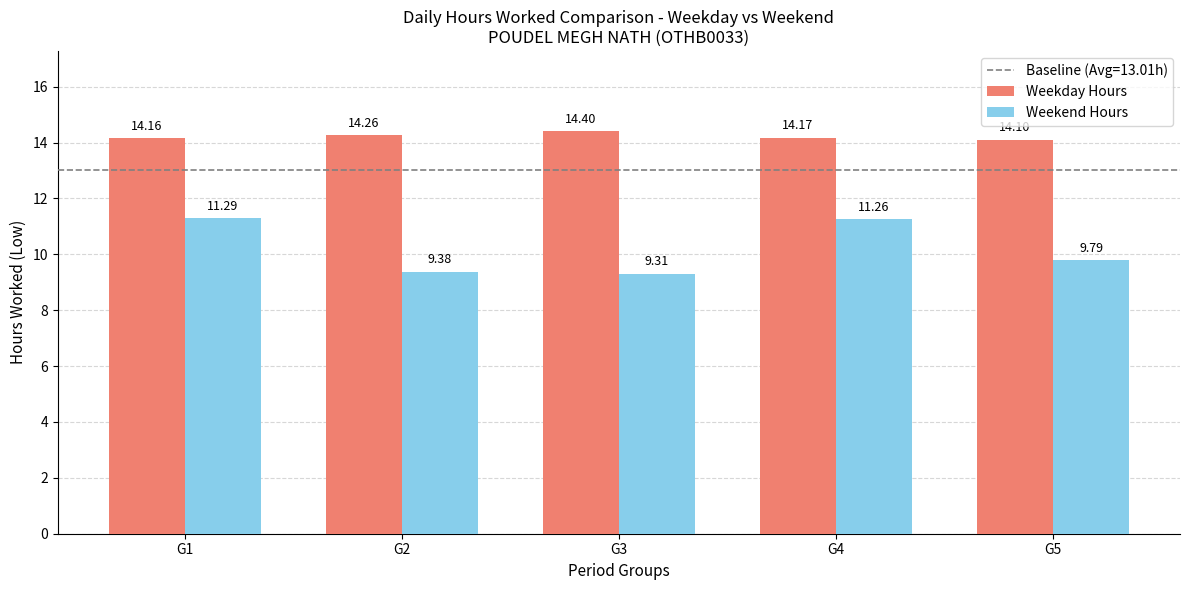

How many bars are there in each group?

2